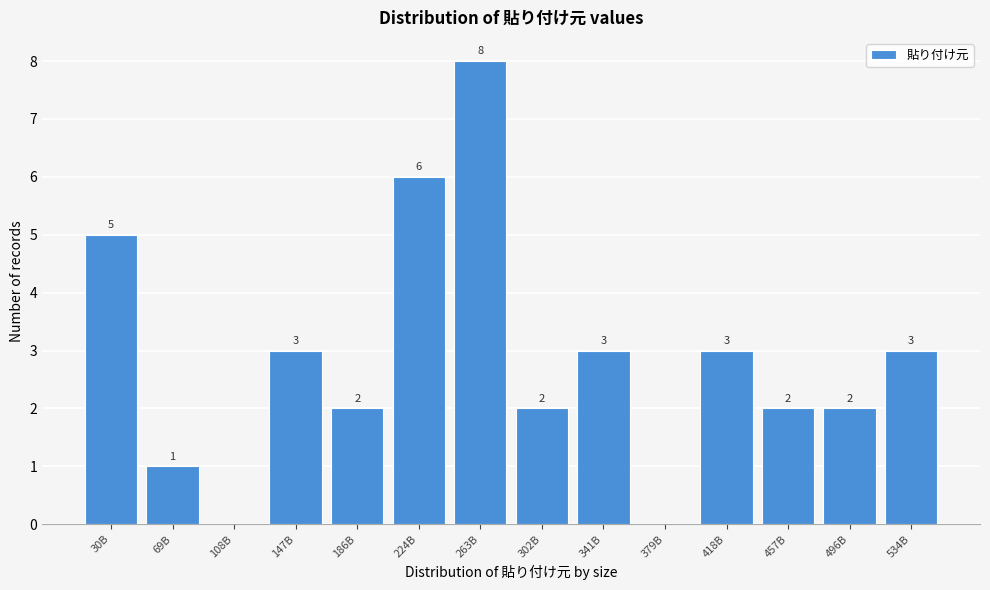

Reading left to right, extract all data points from this chart.

30B=5	69B=1	108B=0	147B=3	186B=2	224B=6	263B=8	302B=2	341B=3	379B=0	418B=3	457B=2	496B=2	534B=3